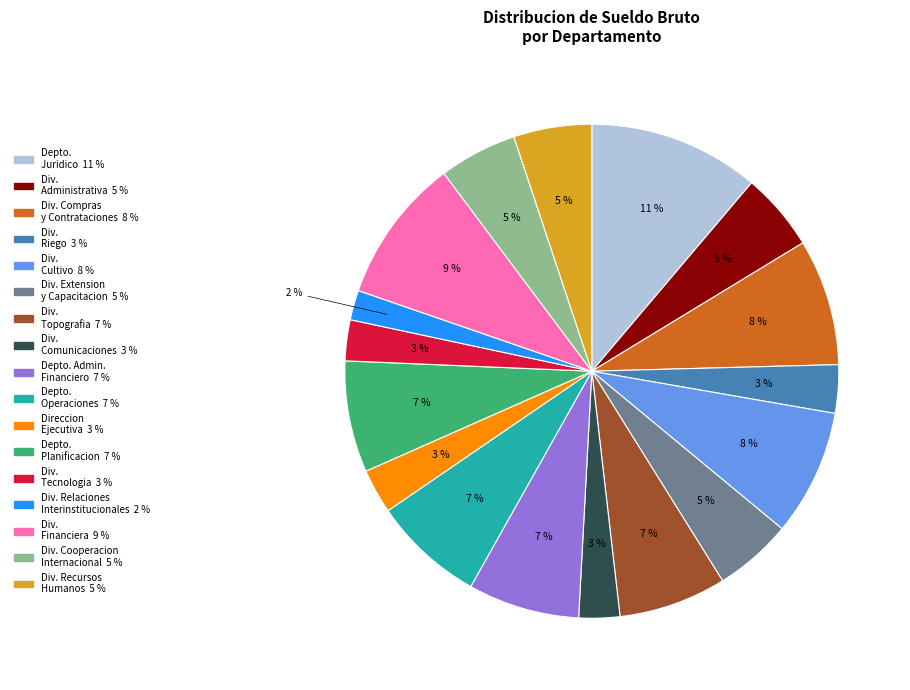

Is there any slice that represents more than half of the pie?

No